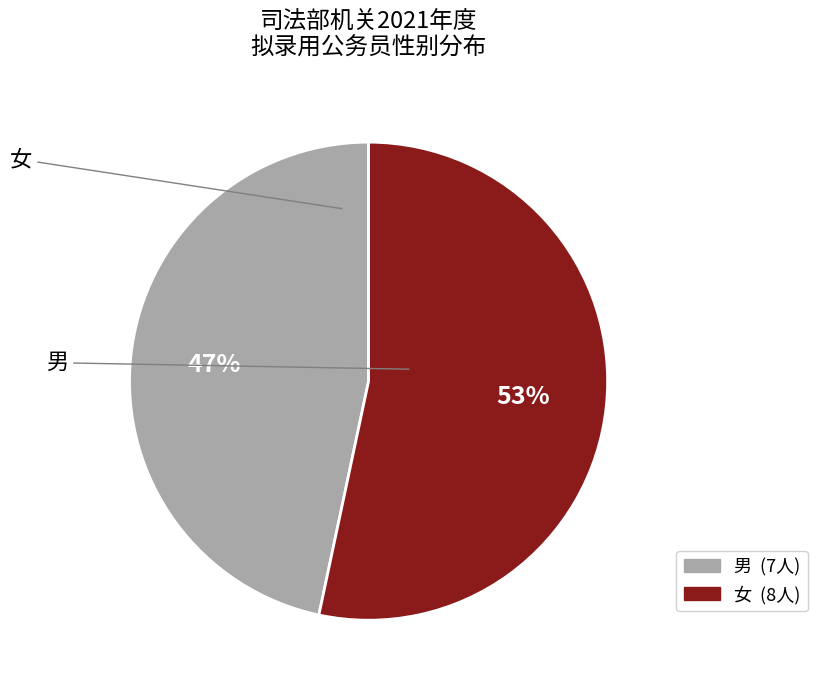

Approximately how many times larger is the value at 男 compared to 女?

0.9